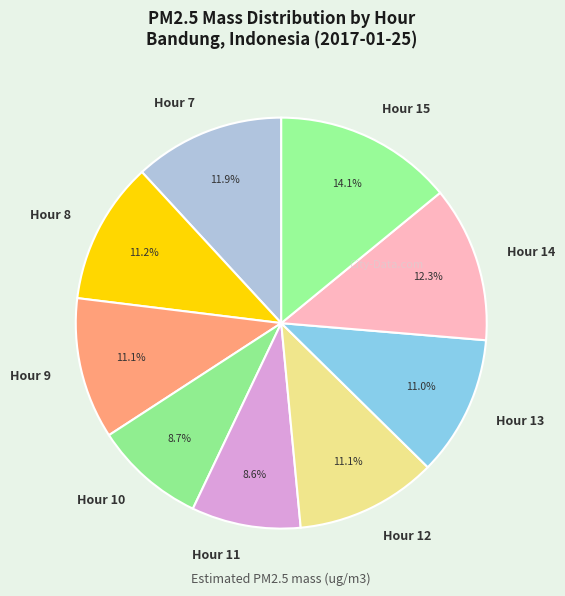

Does any single category account for the majority?

No